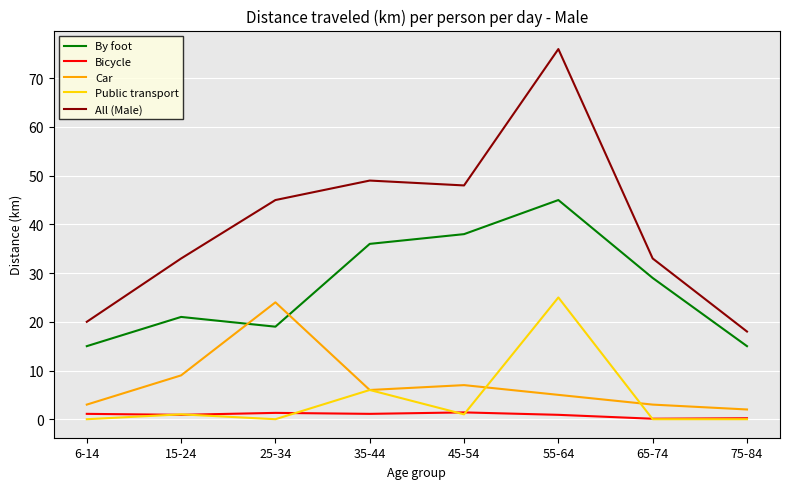

True or false: By foot and Bicycle cross at least once.

False